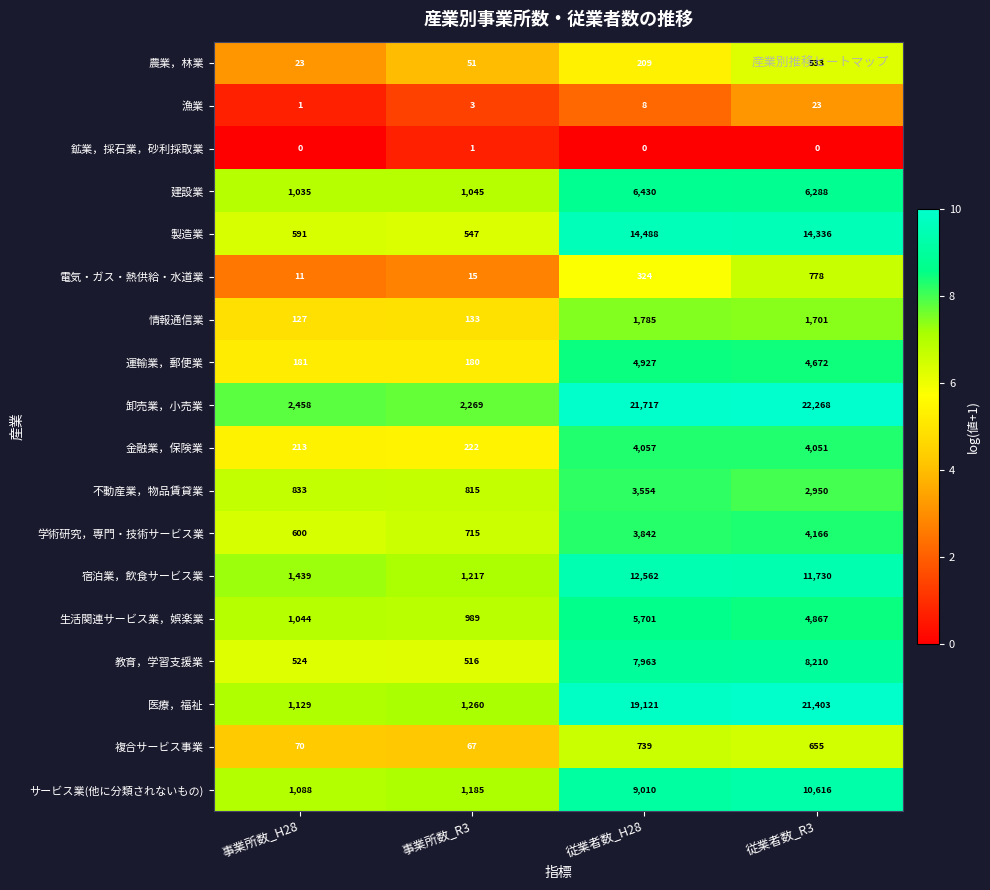

Which series has the largest total across all categories?

卸売業，小売業